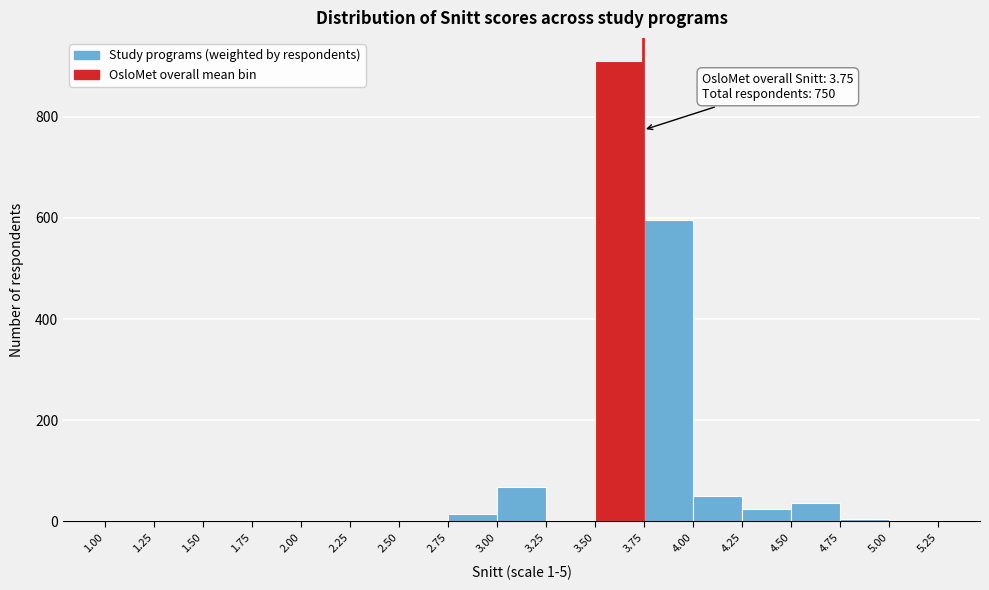

Over which range of the x-axis is the bar tallest?

3.50 to 3.75